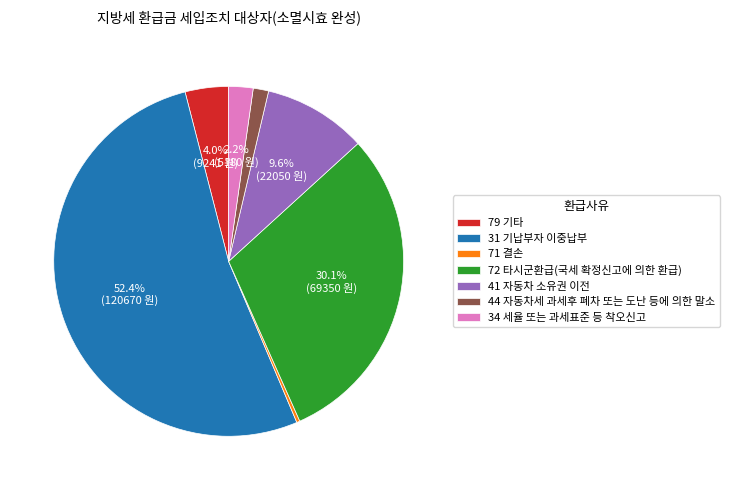

Which slice is the smallest?

71 결손